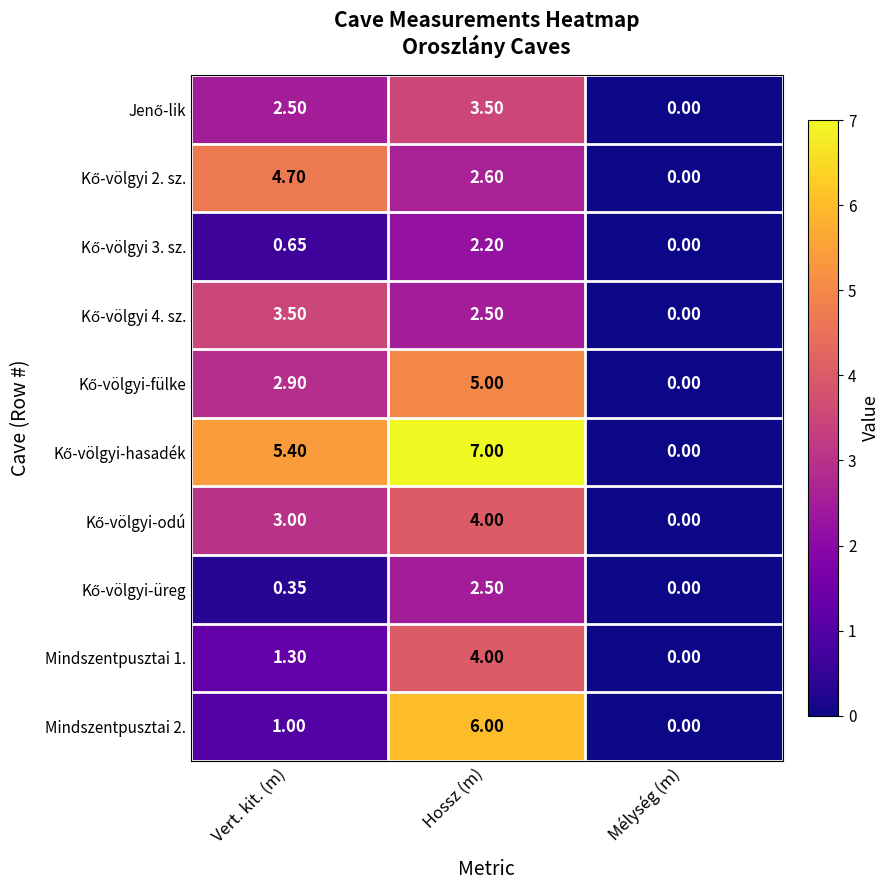

How many categories are shown in the chart?

3